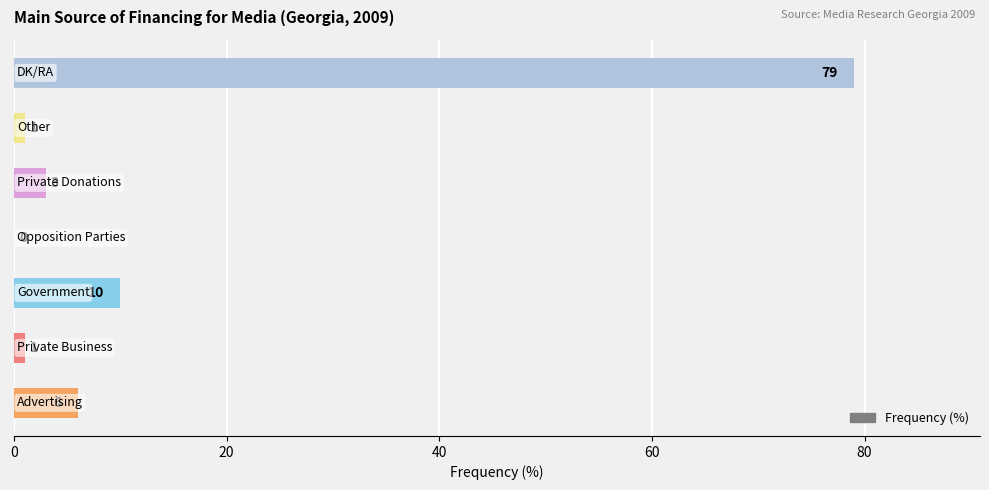

What is the sum of all values?

100